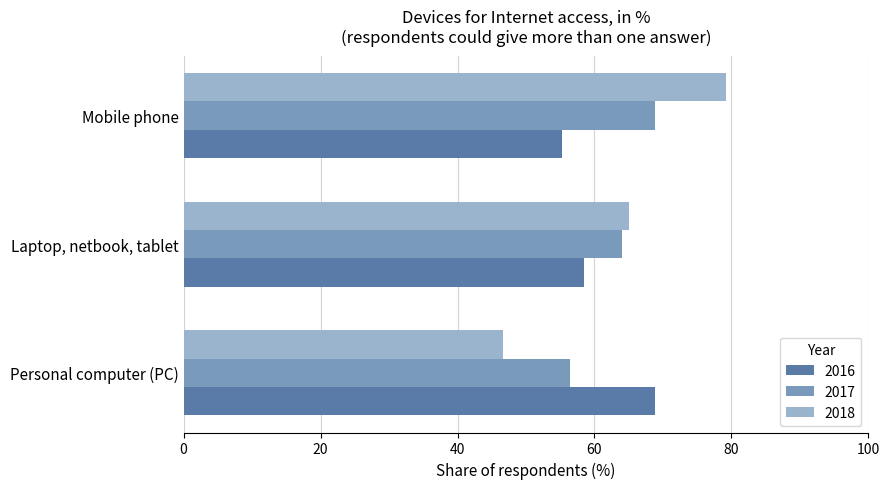

What is the spread (max minus min) of values at Laptop, netbook, tablet?

6.6